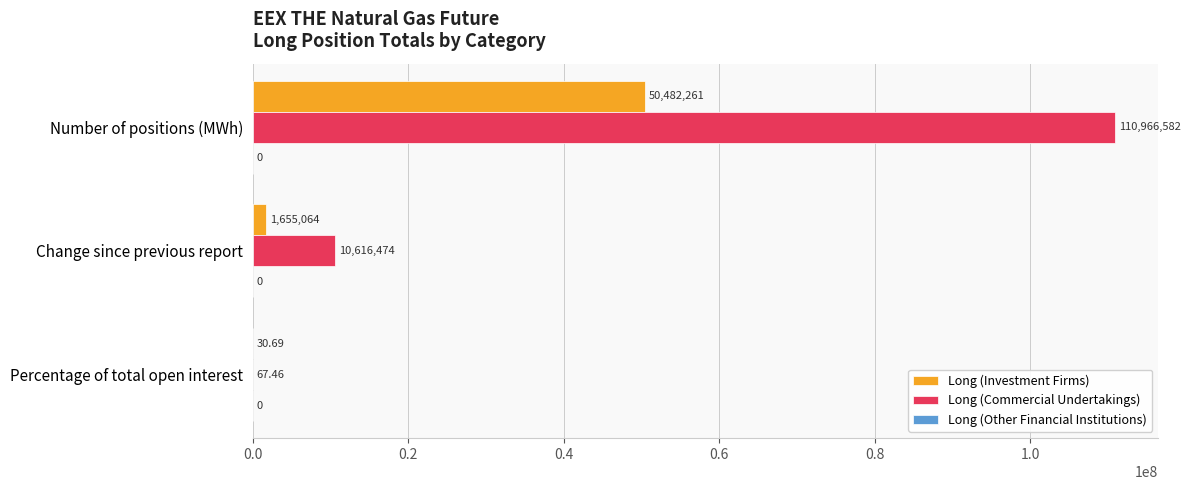

At which label is Long (Commercial Undertakings) closest to 55483324?

Change since previous report